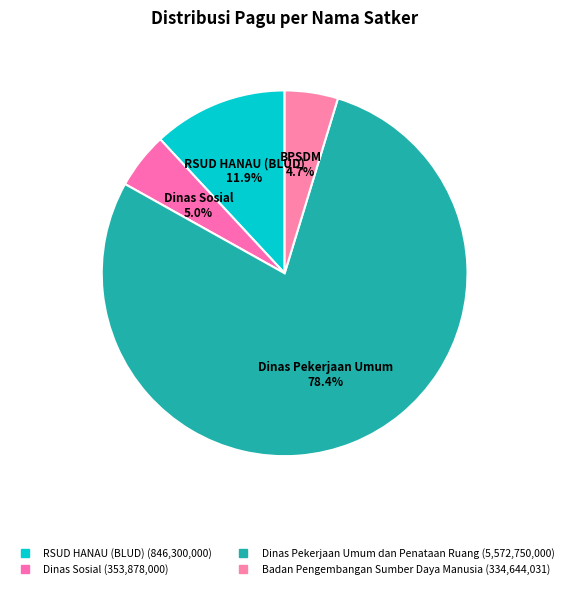

How many segments does this pie chart have?

4